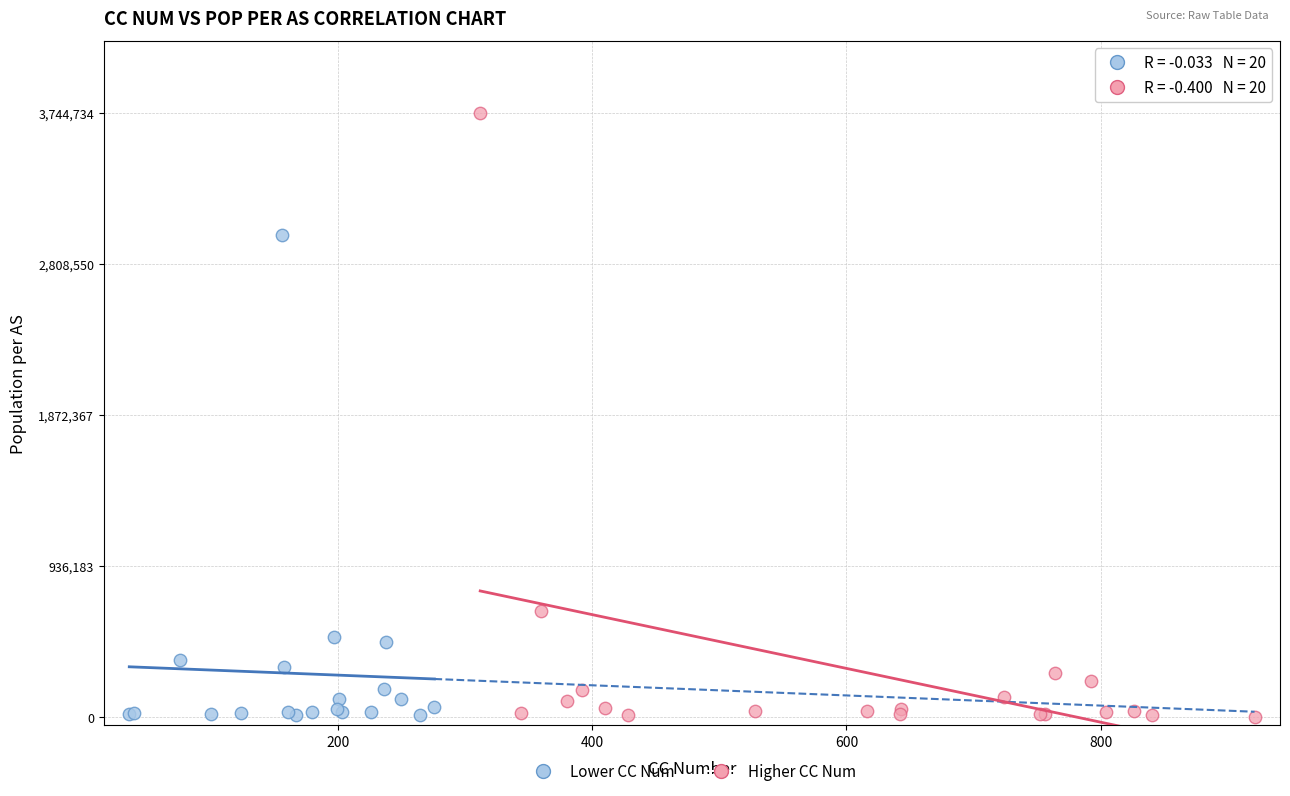

Which series has the widest spread of Y values?

Higher CC Num